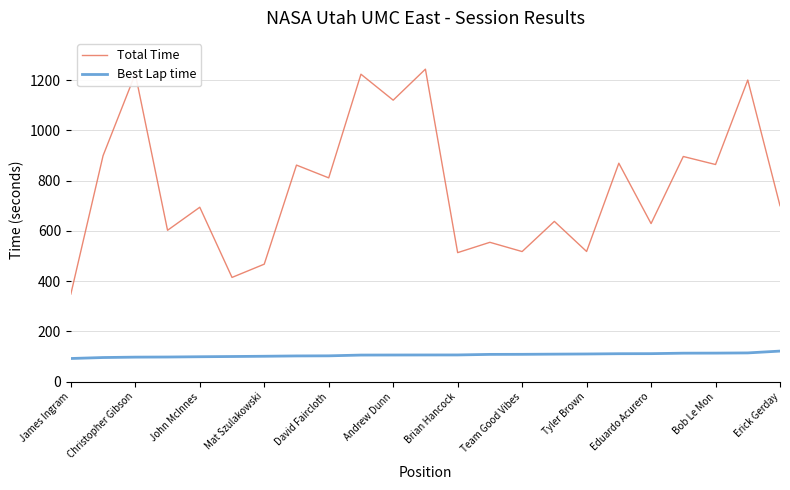

Does the chart display data point markers on the line(s)?

No